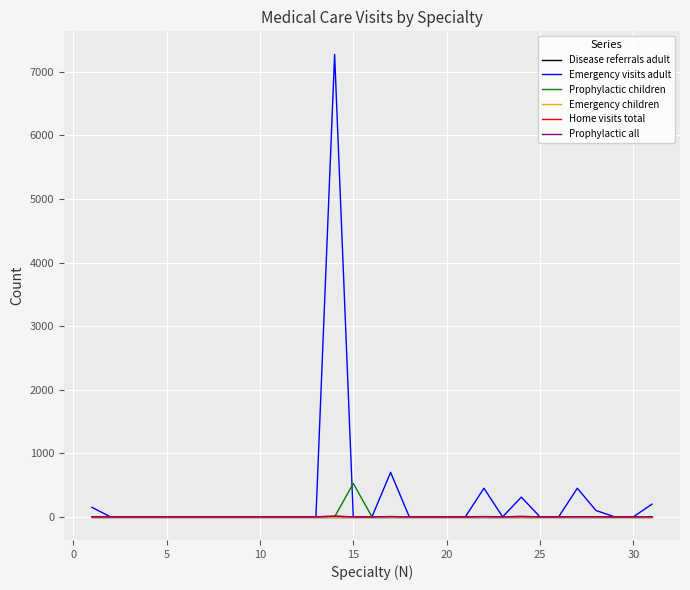

Rank the series by their maximum value, from highest to lowest.

Emergency visits adult, Prophylactic children, Home visits total, Prophylactic all, Disease referrals adult, Emergency children